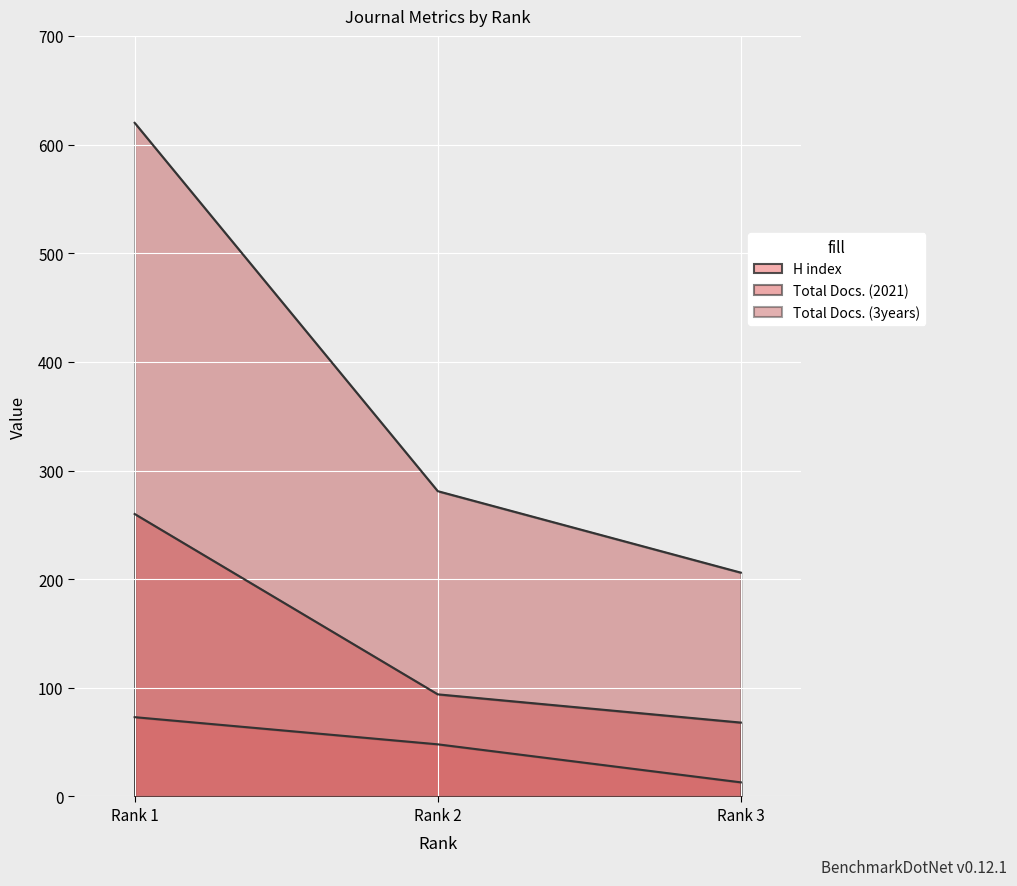

At which category does the chart reach its minimum across all series?

Rank 3